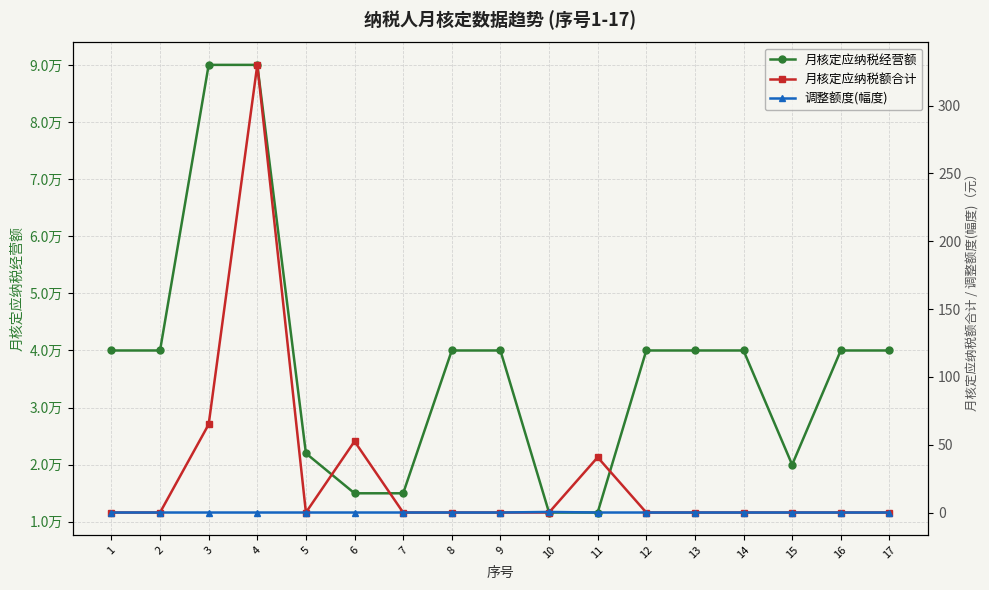

Rank the series at 15 from highest to lowest value.

月核定应纳税经营额, 月核定应纳税额合计, 调整额度(幅度)